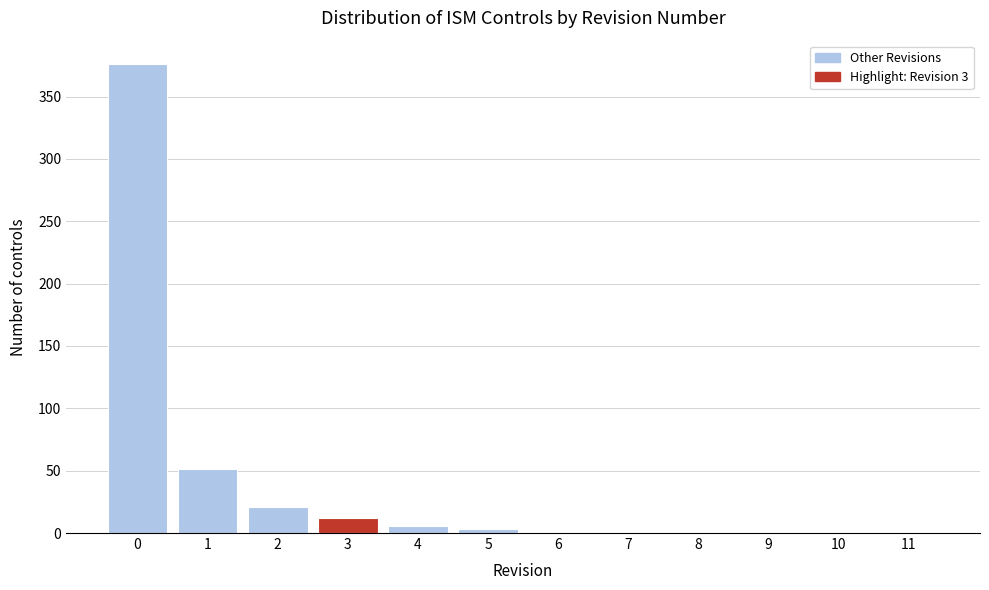

The value at 10 is 0. True or false?

True